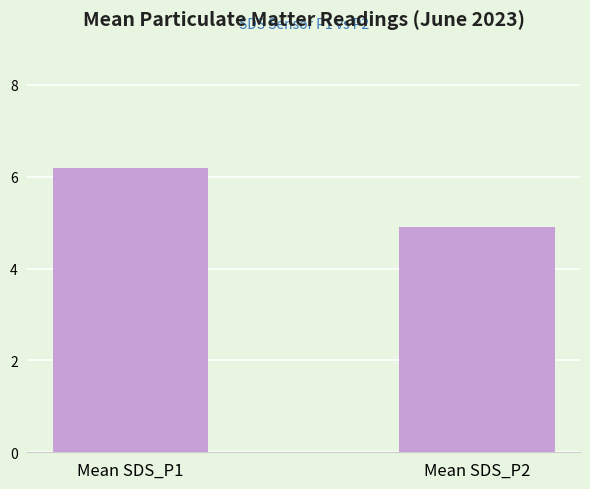

Is it true that the value at Mean SDS_P2 is 4.9?

True